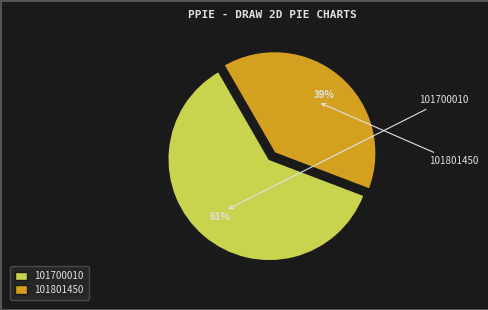

To the nearest percent, what portion does 101700010 represent?

61%